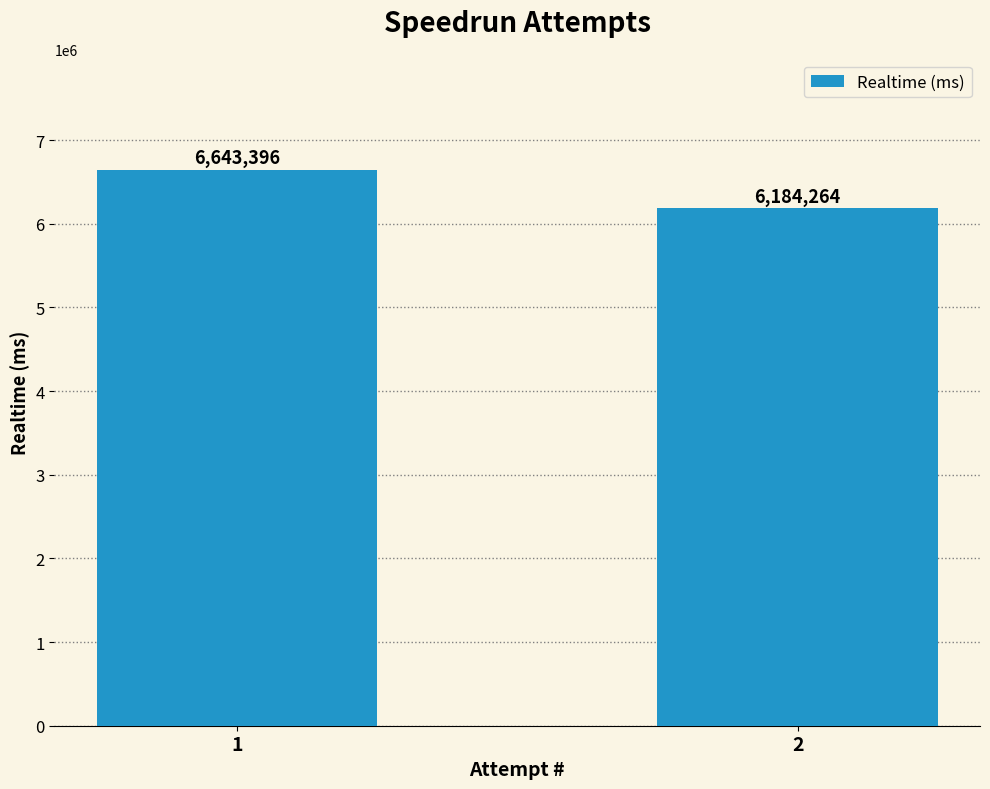

Rank the categories by value from lowest to highest.

2, 1